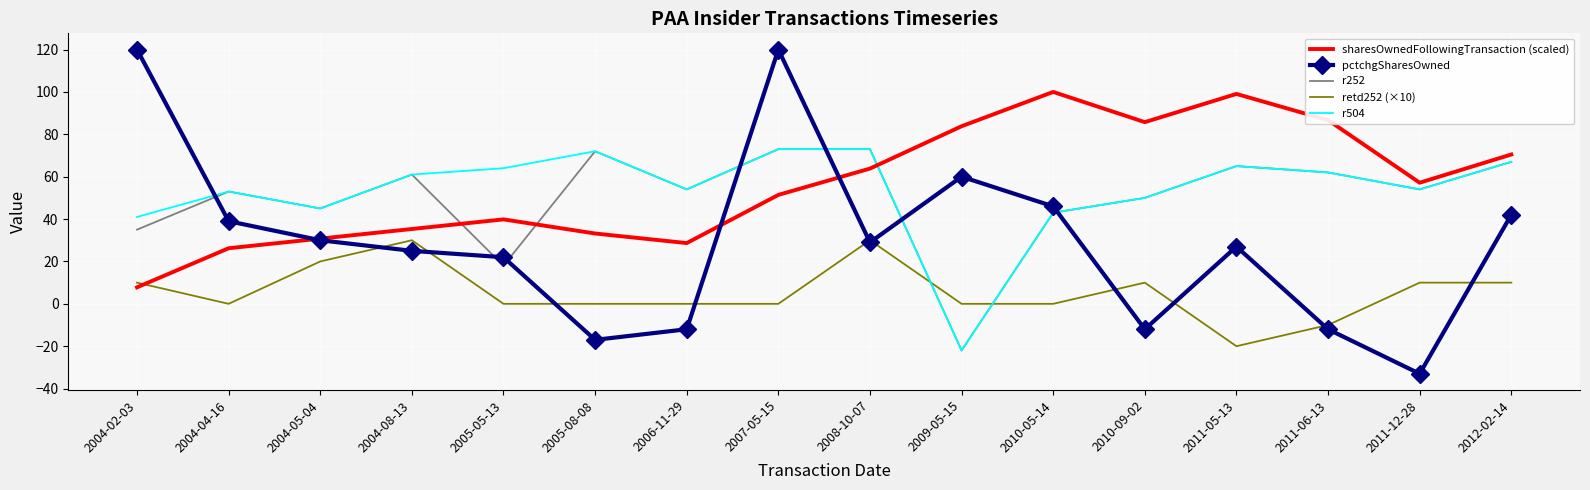

Is the value of pctchgSharesOwned at 2012-02-14 greater than the value of sharesOwnedFollowingTransaction (scaled) at 2012-02-14?

No